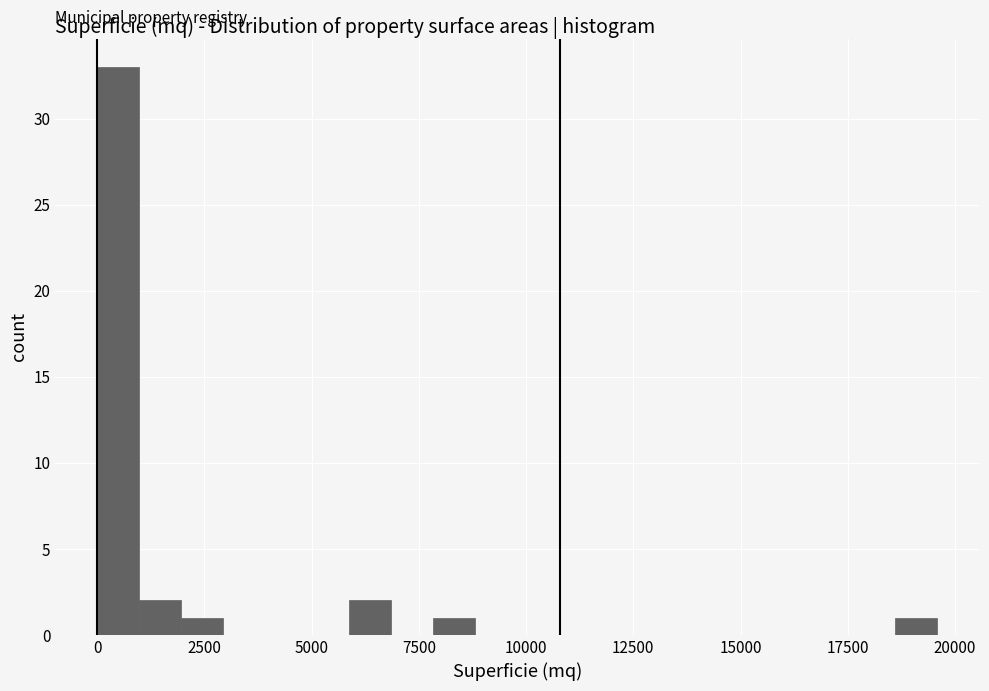

Read against the x-axis, roughly where is the centre of the tallest bar?

500